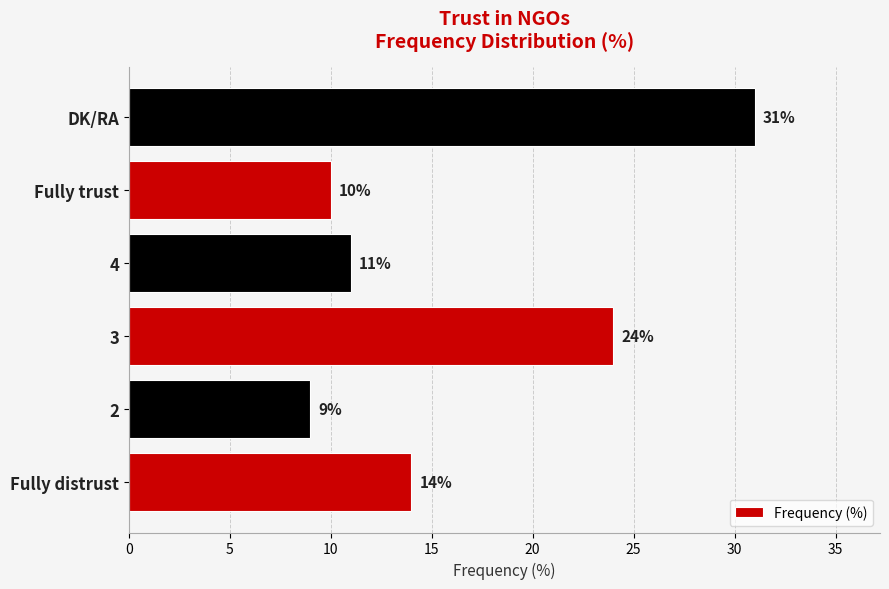

What is the difference between the second highest and second lowest values?

14